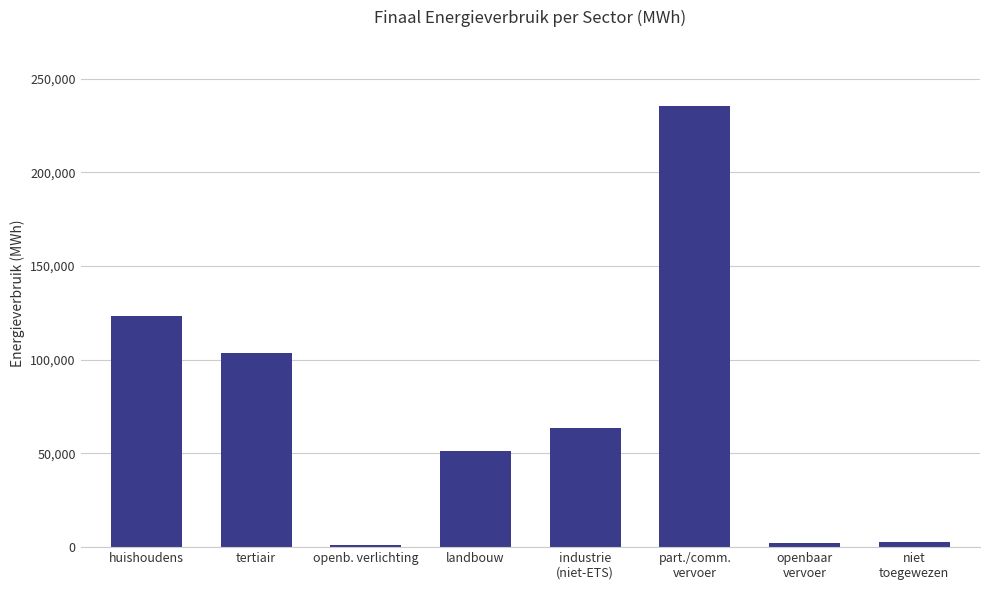

The value at landbouw is 85476.4. True or false?

False